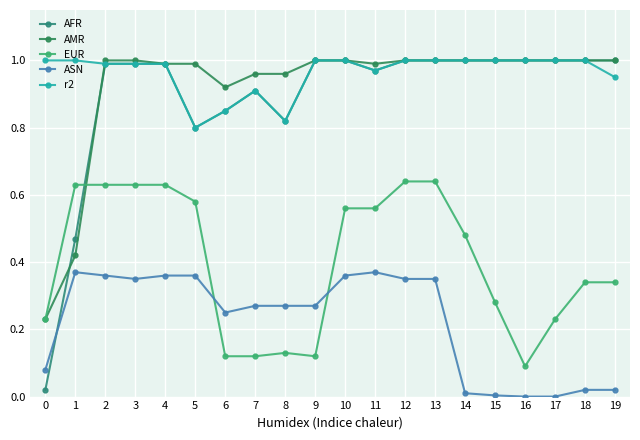

The AFR series shows 0.3 at 19. True or false?

False